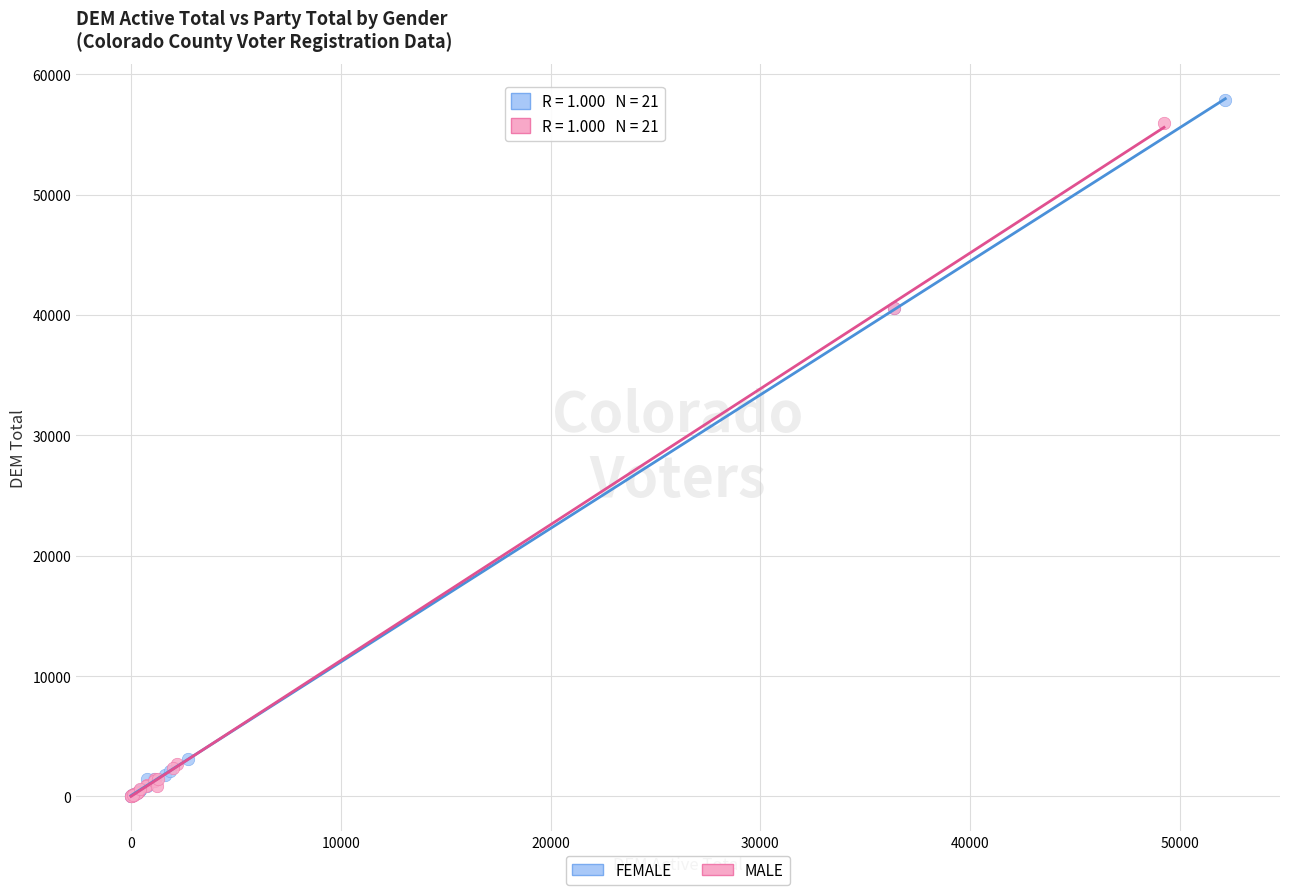

Which series reaches the maximum Y coordinate?

FEMALE